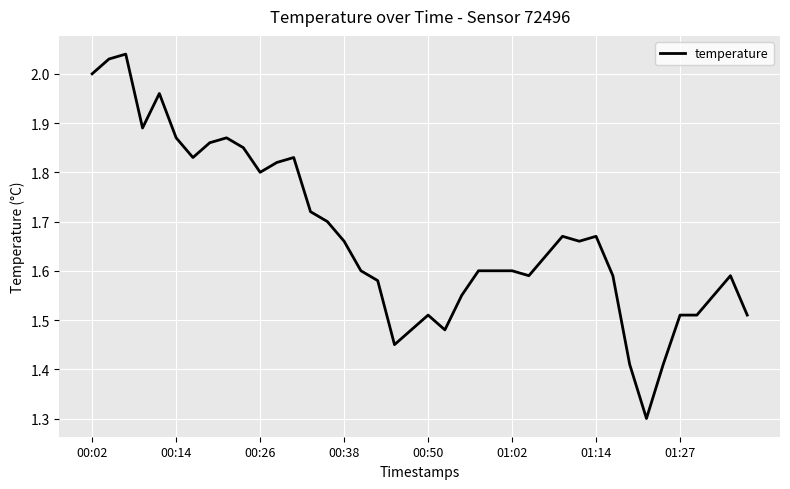

What is the smallest value displayed?

1.3